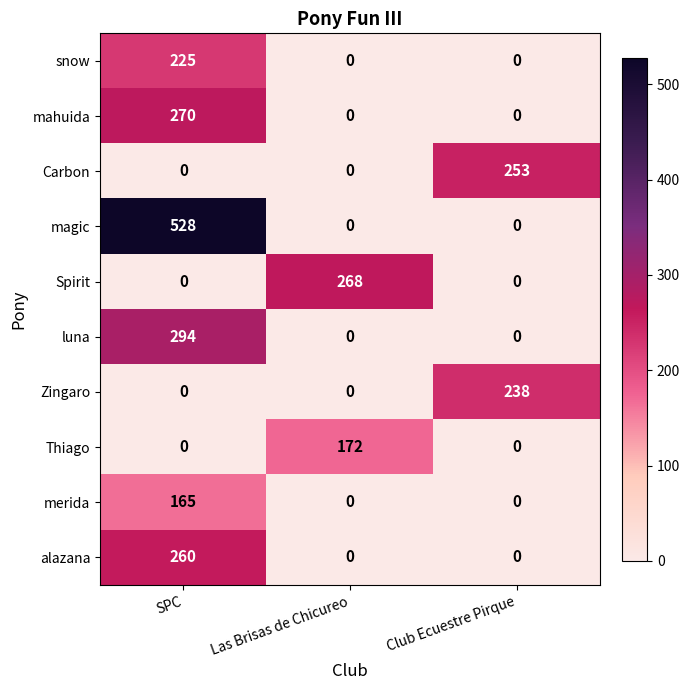

Reading left to right, extract all data points from this chart.

snow: SPC=225	Las Brisas de Chicureo=0	Club Ecuestre Pirque=0
mahuida: SPC=270	Las Brisas de Chicureo=0	Club Ecuestre Pirque=0
Carbon: SPC=0	Las Brisas de Chicureo=0	Club Ecuestre Pirque=253
magic: SPC=528	Las Brisas de Chicureo=0	Club Ecuestre Pirque=0
Spirit: SPC=0	Las Brisas de Chicureo=268	Club Ecuestre Pirque=0
luna: SPC=294	Las Brisas de Chicureo=0	Club Ecuestre Pirque=0
Zingaro: SPC=0	Las Brisas de Chicureo=0	Club Ecuestre Pirque=238
Thiago: SPC=0	Las Brisas de Chicureo=172	Club Ecuestre Pirque=0
merida: SPC=165	Las Brisas de Chicureo=0	Club Ecuestre Pirque=0
alazana: SPC=260	Las Brisas de Chicureo=0	Club Ecuestre Pirque=0